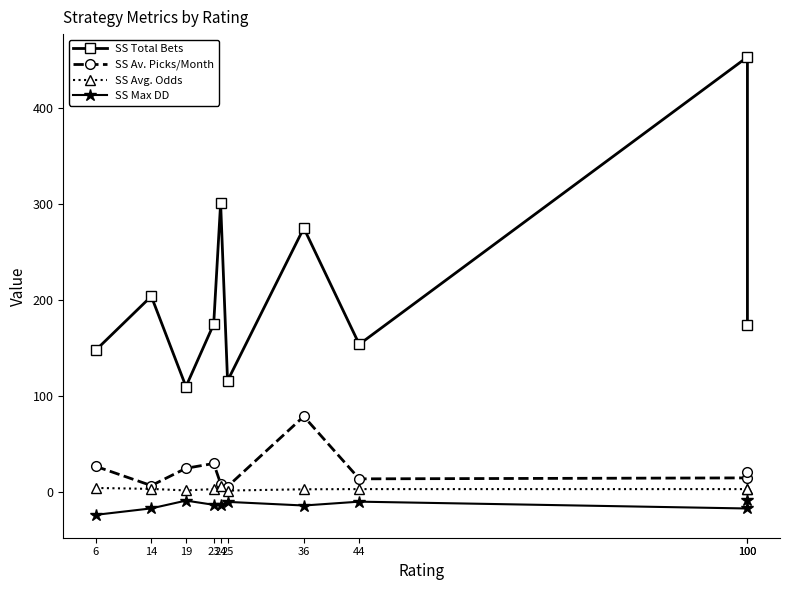

What is the sum of all SS Max DD values?

-133.3